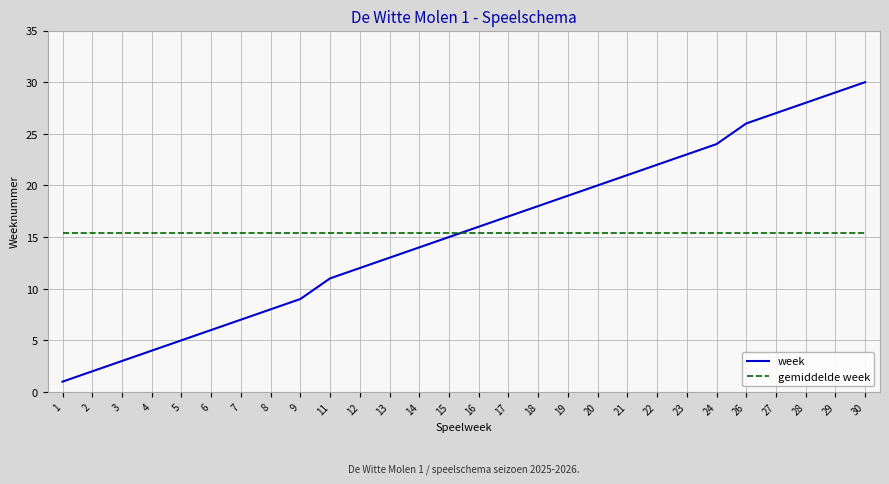

Which series changed the most between 18 and 27?

week